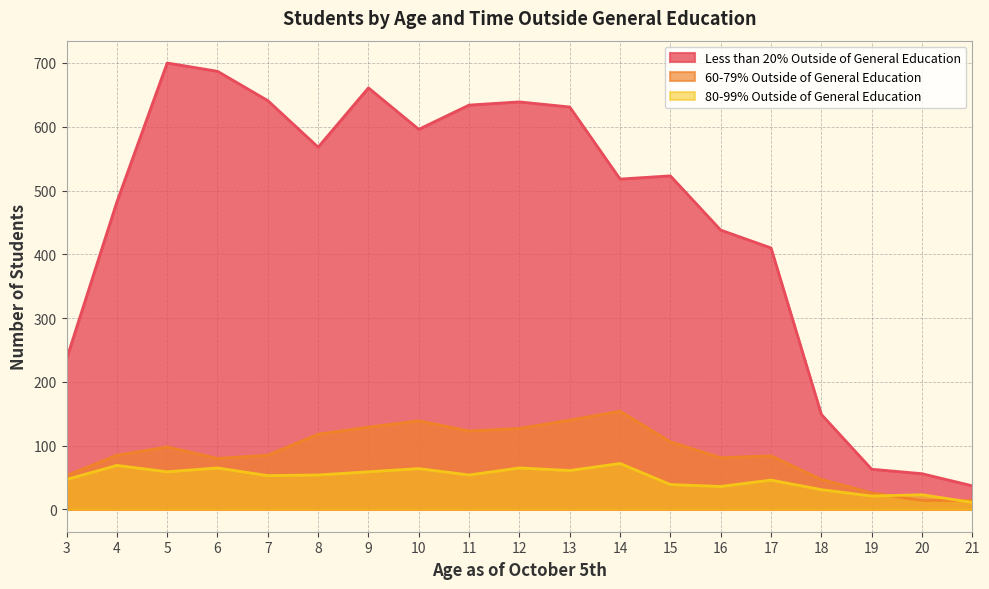

What is the sum of all 80-99% Outside of General Education values?

929